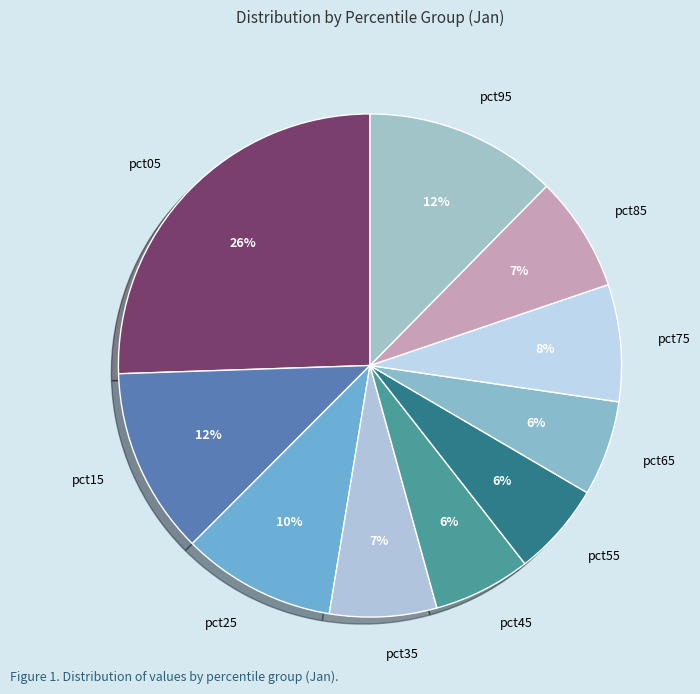

To the nearest percent, what portion does pct15 represent?

12%